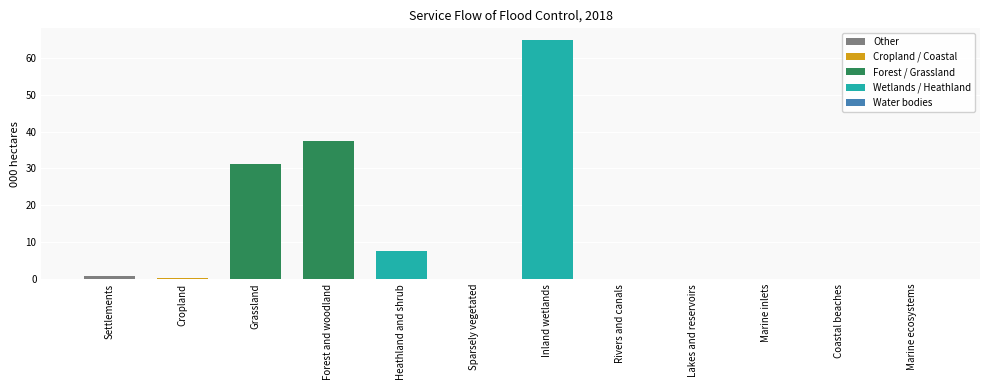

Reading left to right, transcribe all the data shown in this chart.

Settlements=0.7	Cropland=0.3	Grassland=31.2	Forest and woodland=37.4	Heathland and shrub=7.6	Sparsely vegetated=0.0	Inland wetlands=64.8	Rivers and canals=0.0	Lakes and reservoirs=0.0	Marine inlets=0.0	Coastal beaches=0.0	Marine ecosystems=0.0